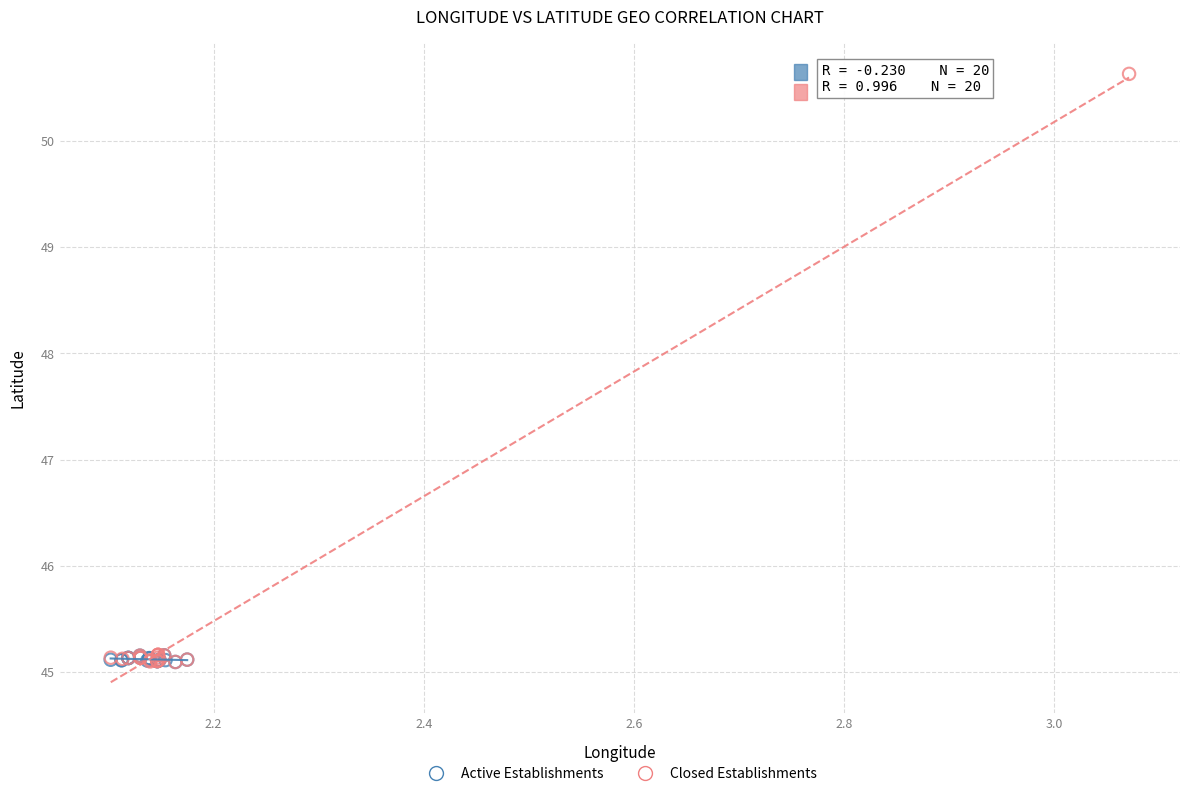

Which series reaches the maximum Y coordinate?

Closed Establishments